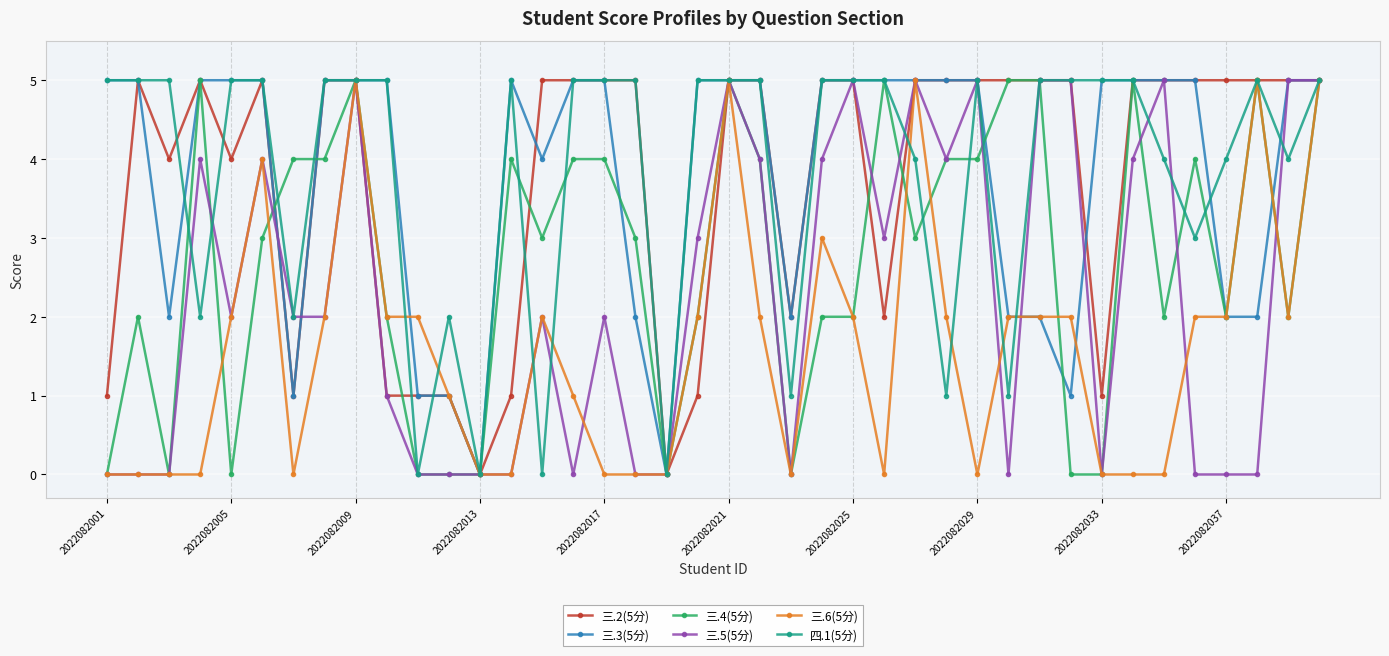

What is the greatest value displayed?

5